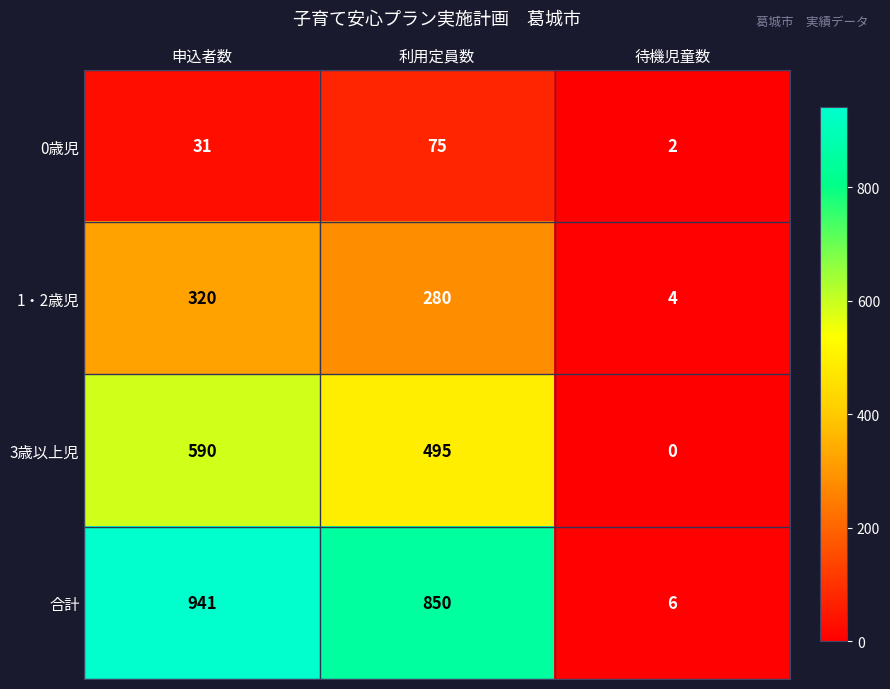

At which label does 3歳以上児 first exceed 495?

申込者数